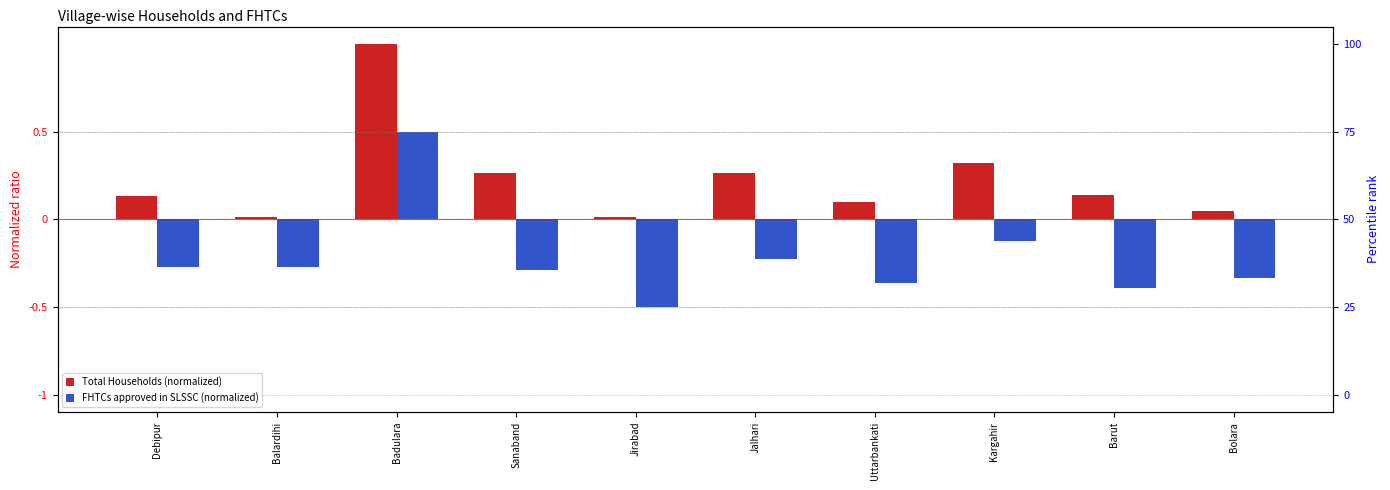

Rank the series by their maximum value, from lowest to highest.

FHTCs approved in SLSSC, Total Households